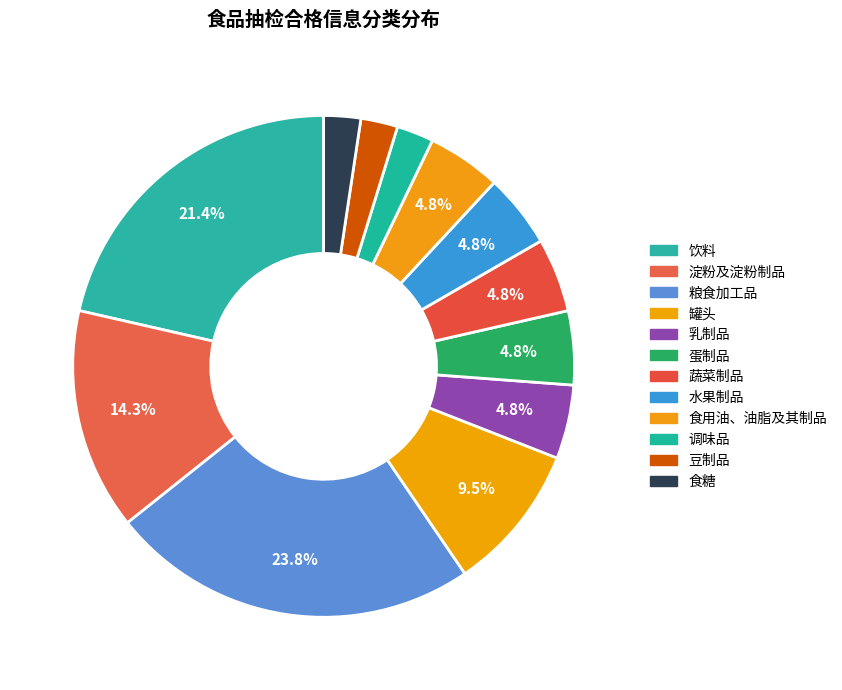

Count the number of slices in the pie.

12